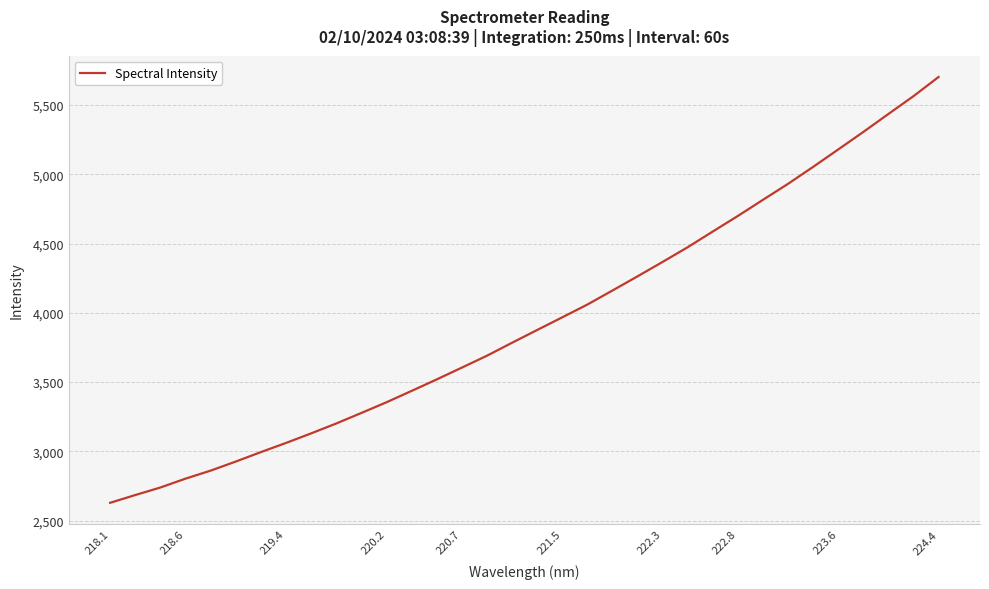

What is the difference between the maximum and minimum values?

3073.8